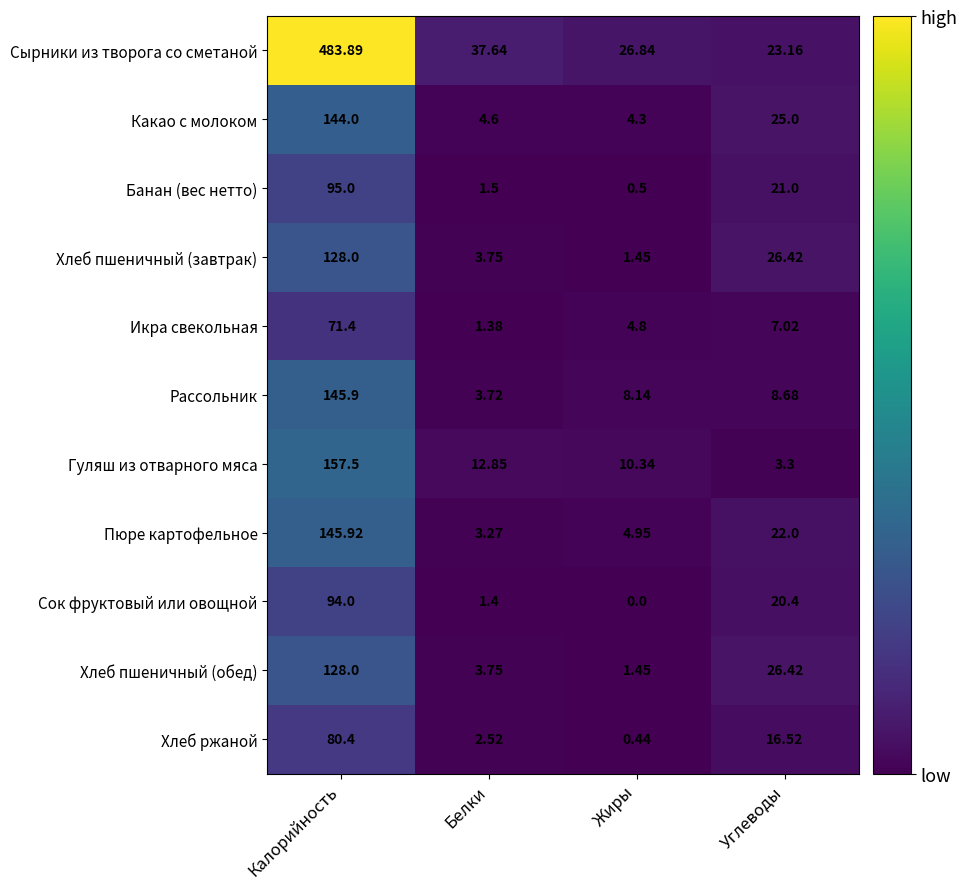

Which series has the largest total across all categories?

Сырники из творога со сметаной